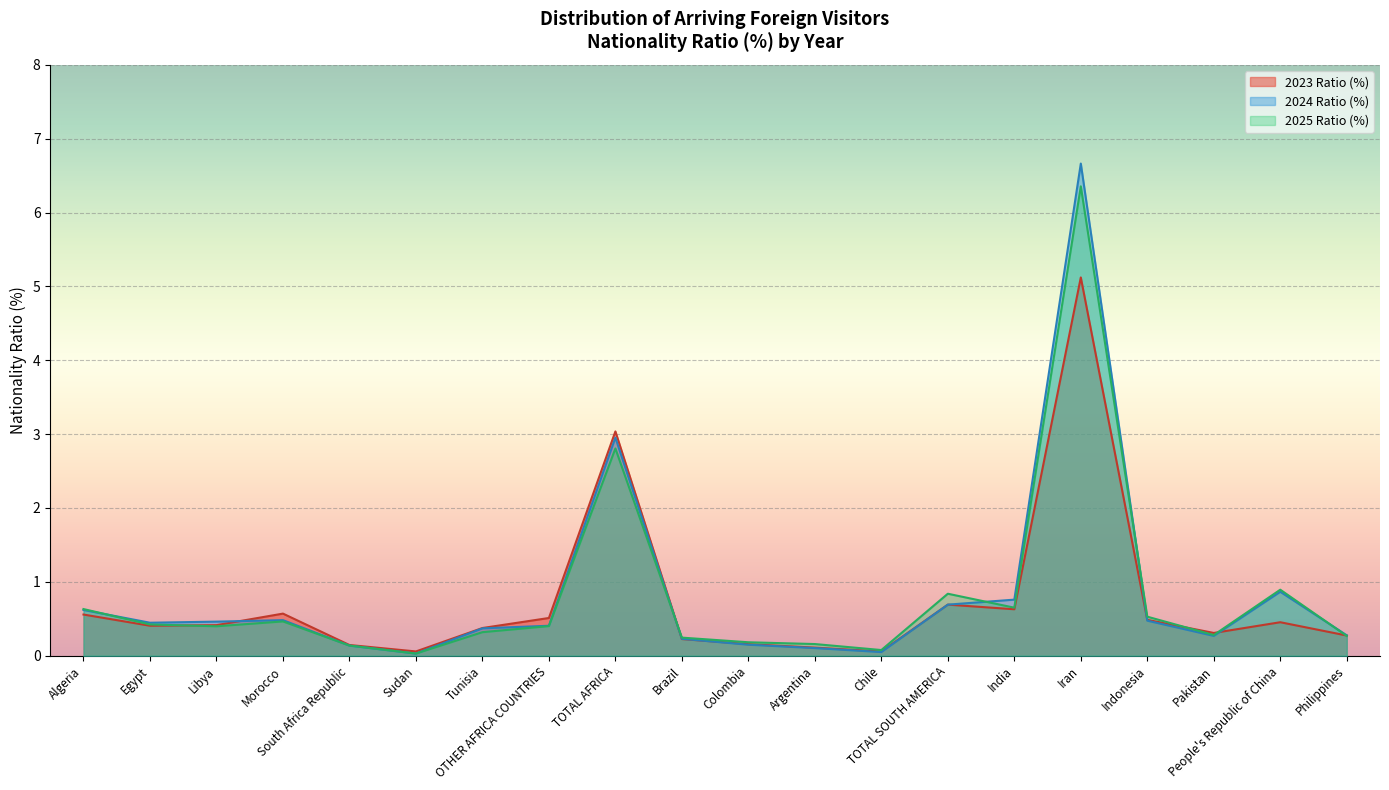

The 2025 Ratio (%) series shows 6.4 at Iran. True or false?

True